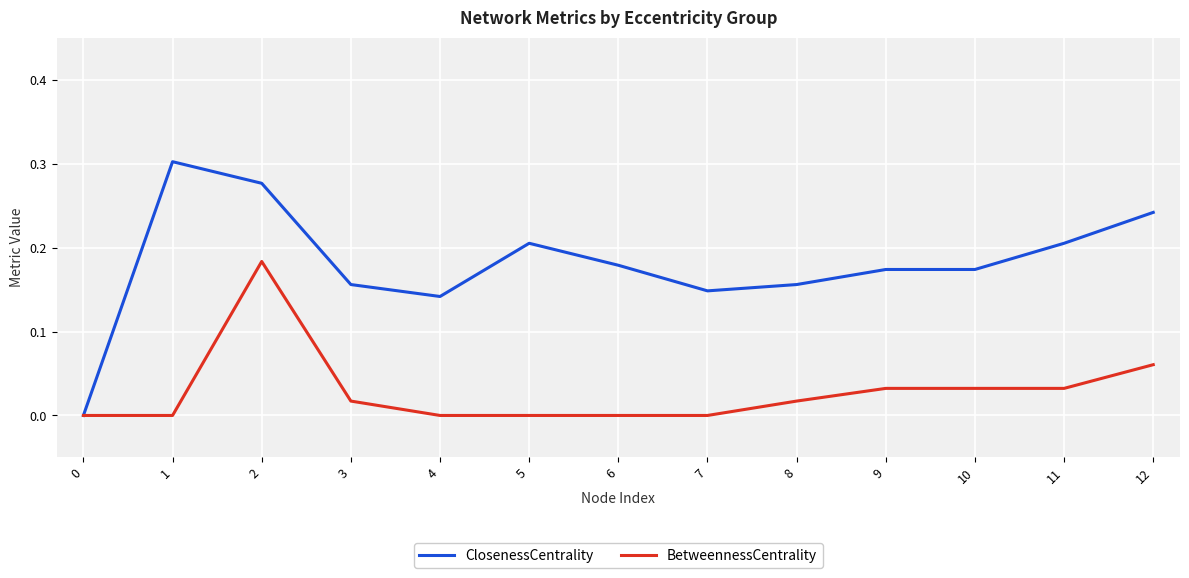

Rank the series by their maximum value, from lowest to highest.

BetweennessCentrality, ClosenessCentrality